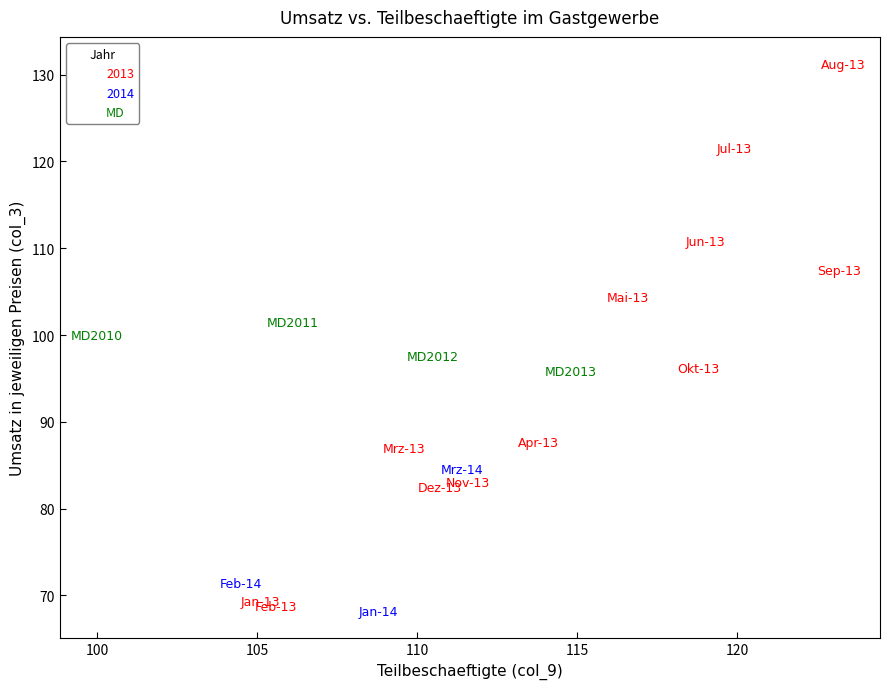

Which series reaches the maximum Y coordinate?

2013